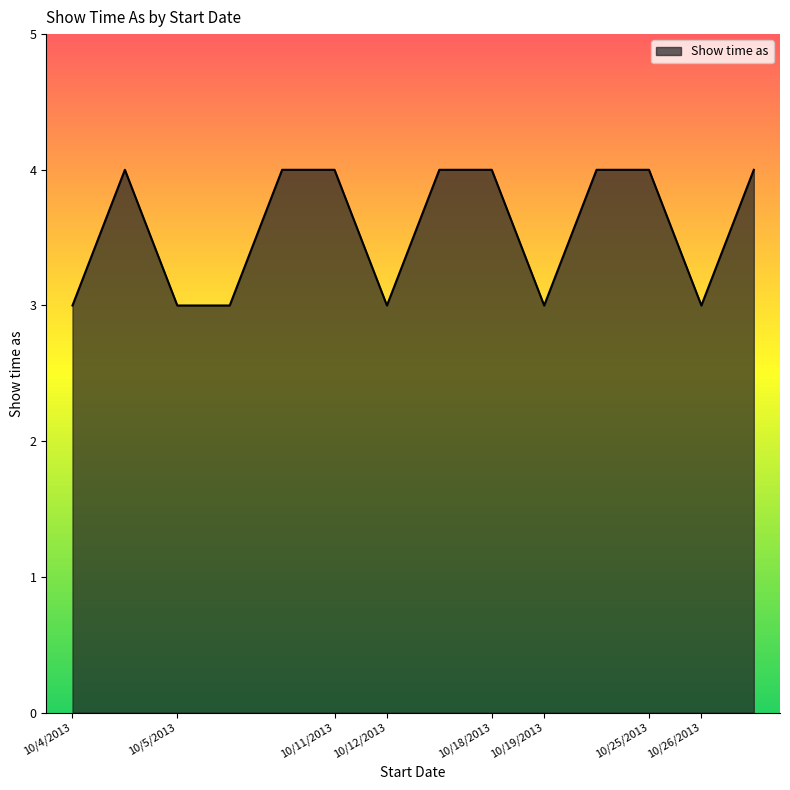

Reading left to right, what are all the values shown in this chart?

3	4	3	3	4	4	3	4	4	3	4	4	3	4